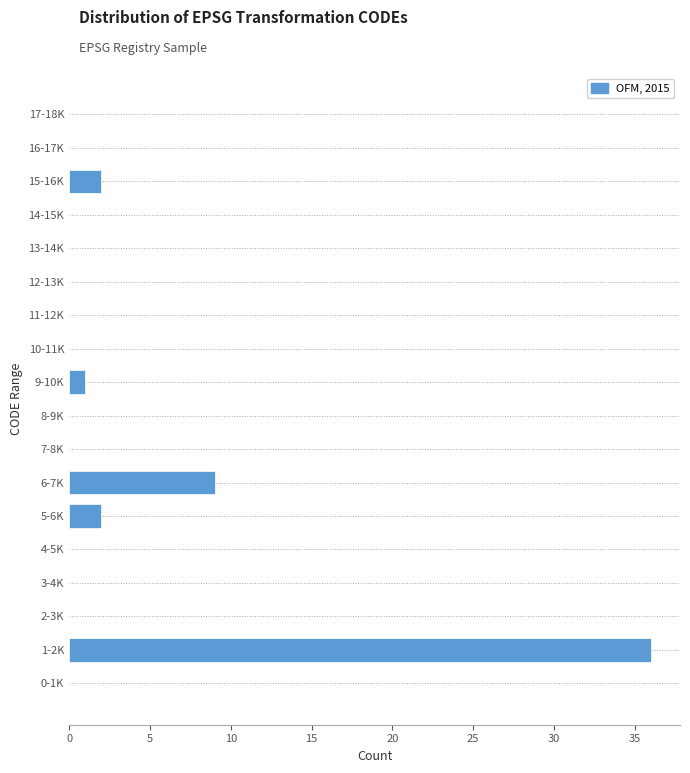

Reading bottom to top, what are all the values shown in this chart?

0-1K=0	1-2K=36	2-3K=0	3-4K=0	4-5K=0	5-6K=2	6-7K=9	7-8K=0	8-9K=0	9-10K=1	10-11K=0	11-12K=0	12-13K=0	13-14K=0	14-15K=0	15-16K=2	16-17K=0	17-18K=0